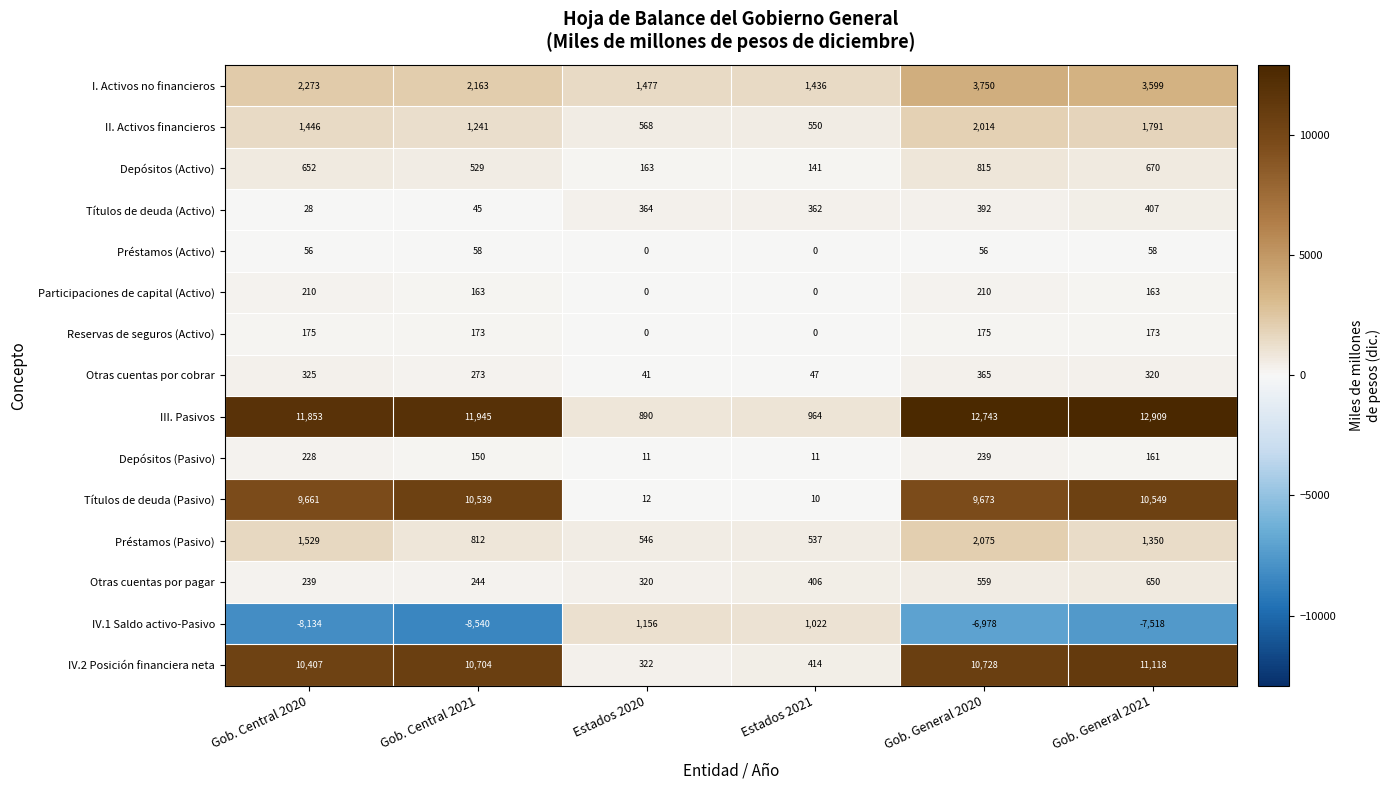

Which category has the highest value across all series?

Gob. General 2021